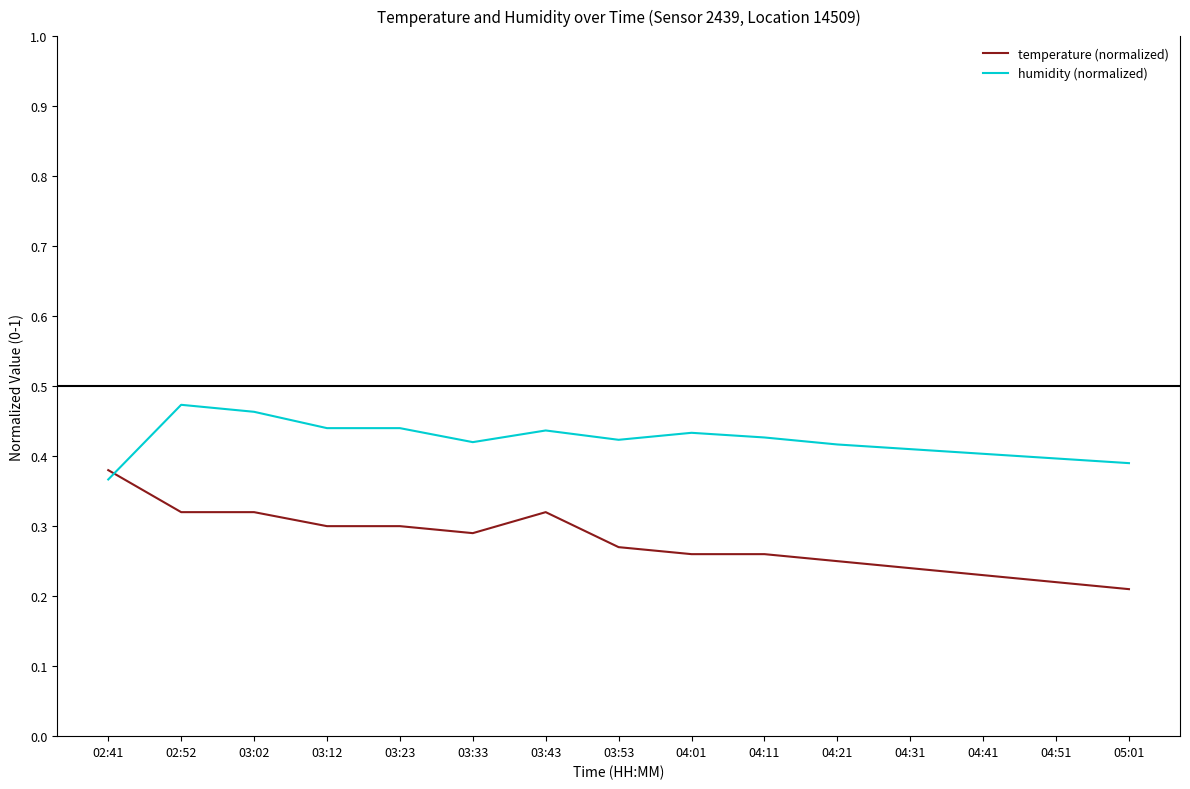

Is it true that temperature (normalized) equals 0.4 at 02:41?

True